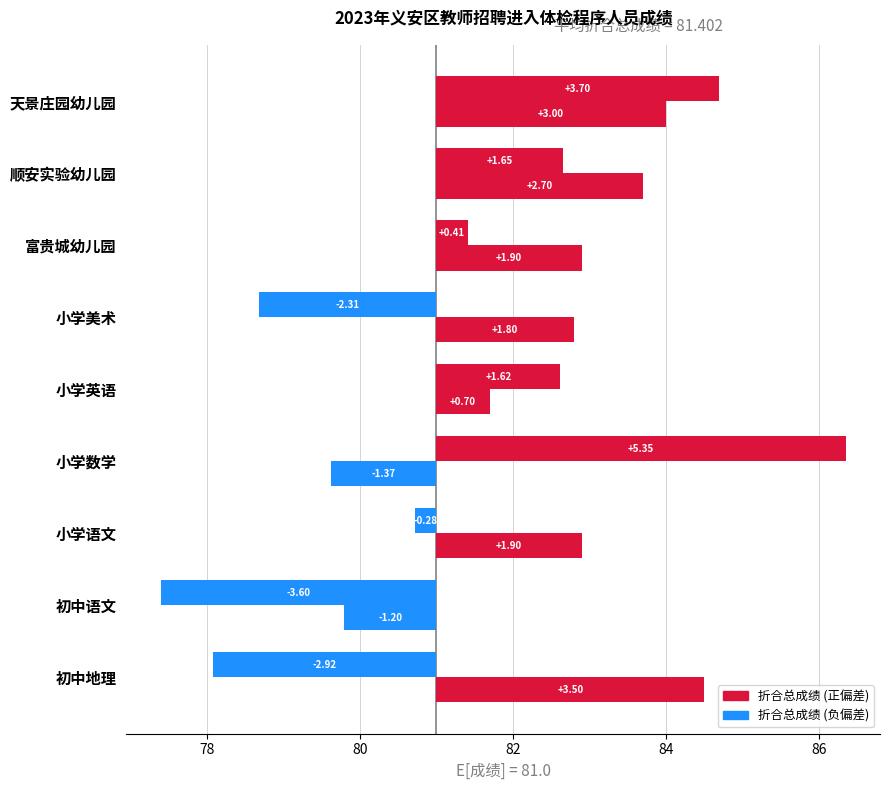

Where is 折合总成绩 nearest to the value 0?

小学语文